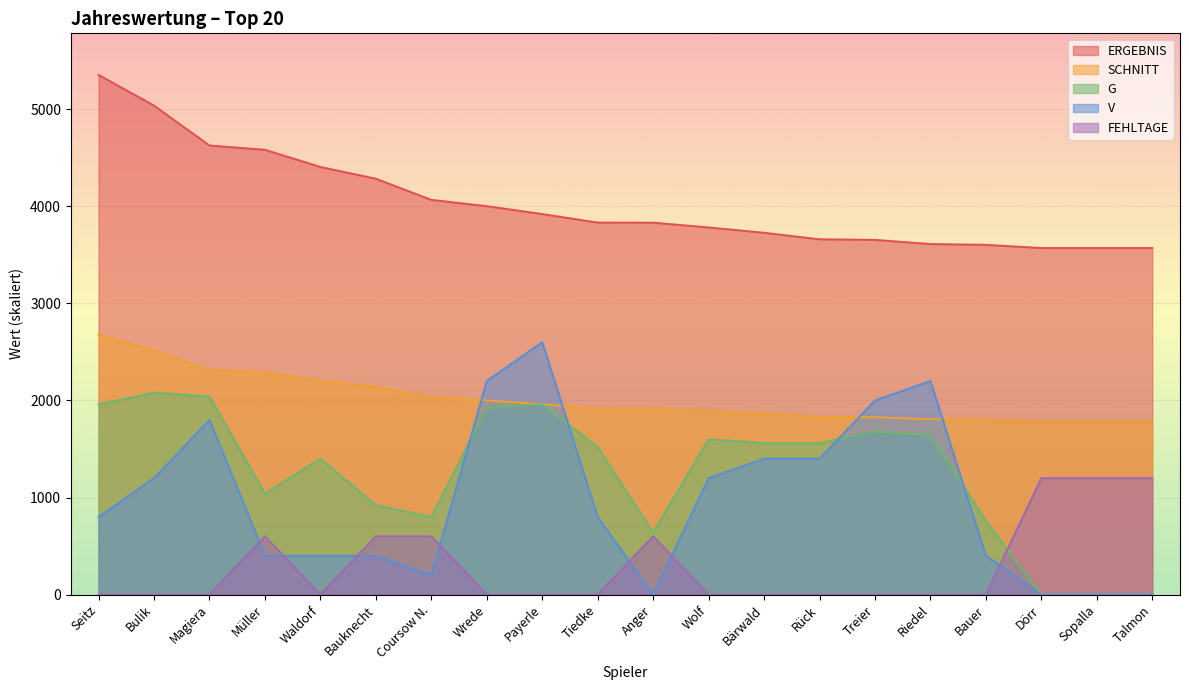

What is the label of the 17th point from the right?

Müller